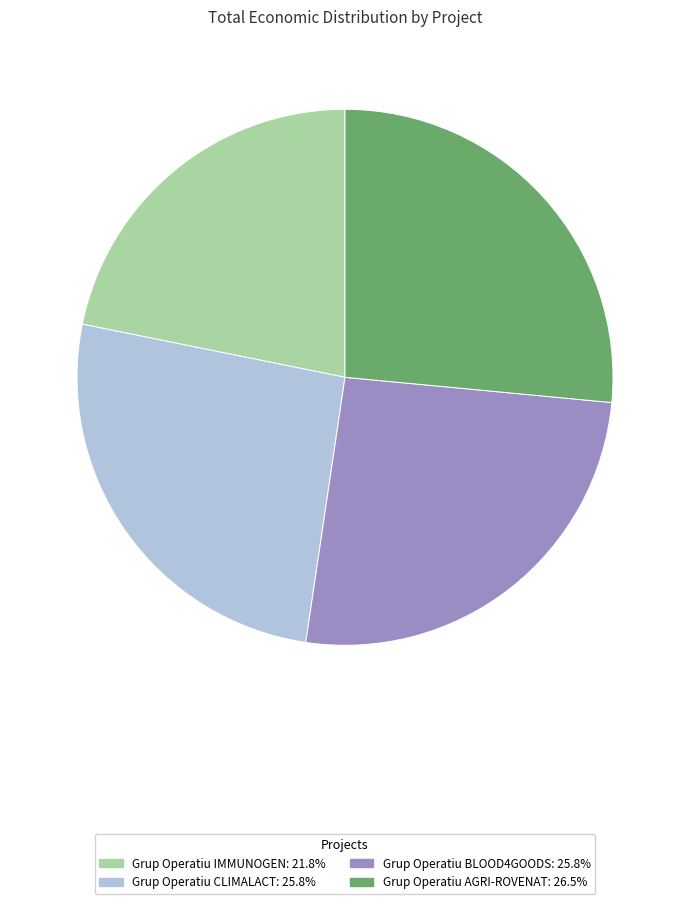

Which slice is the smallest?

Grup Operatiu IMMUNOGEN